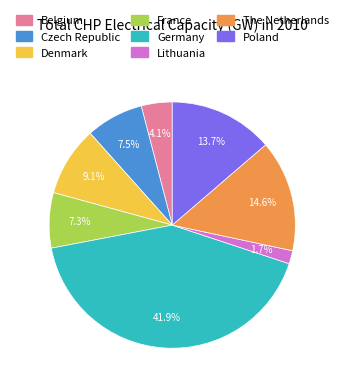

Which category has the smallest portion of the pie?

Lithuania